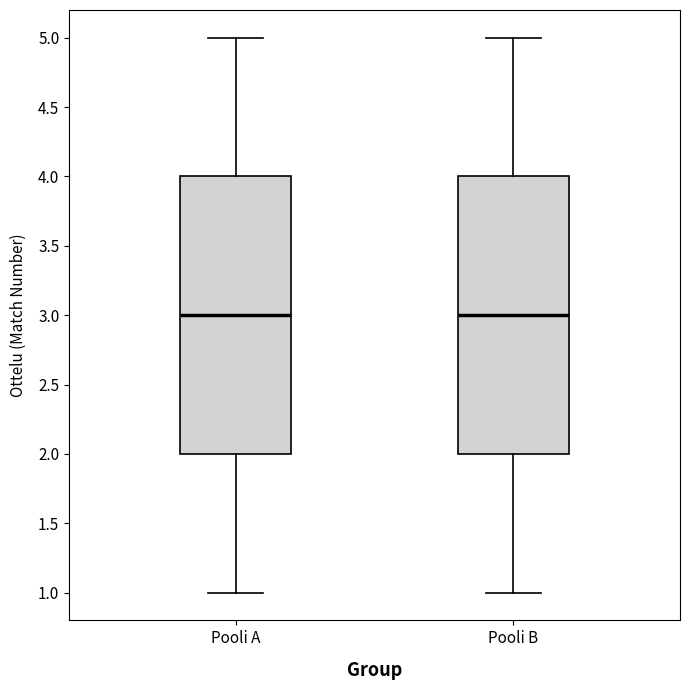

Where does the lower whisker of the box for Pooli B end on the y-axis? The values are not printed on the chart, so give them approximately, as read against the axis.

1